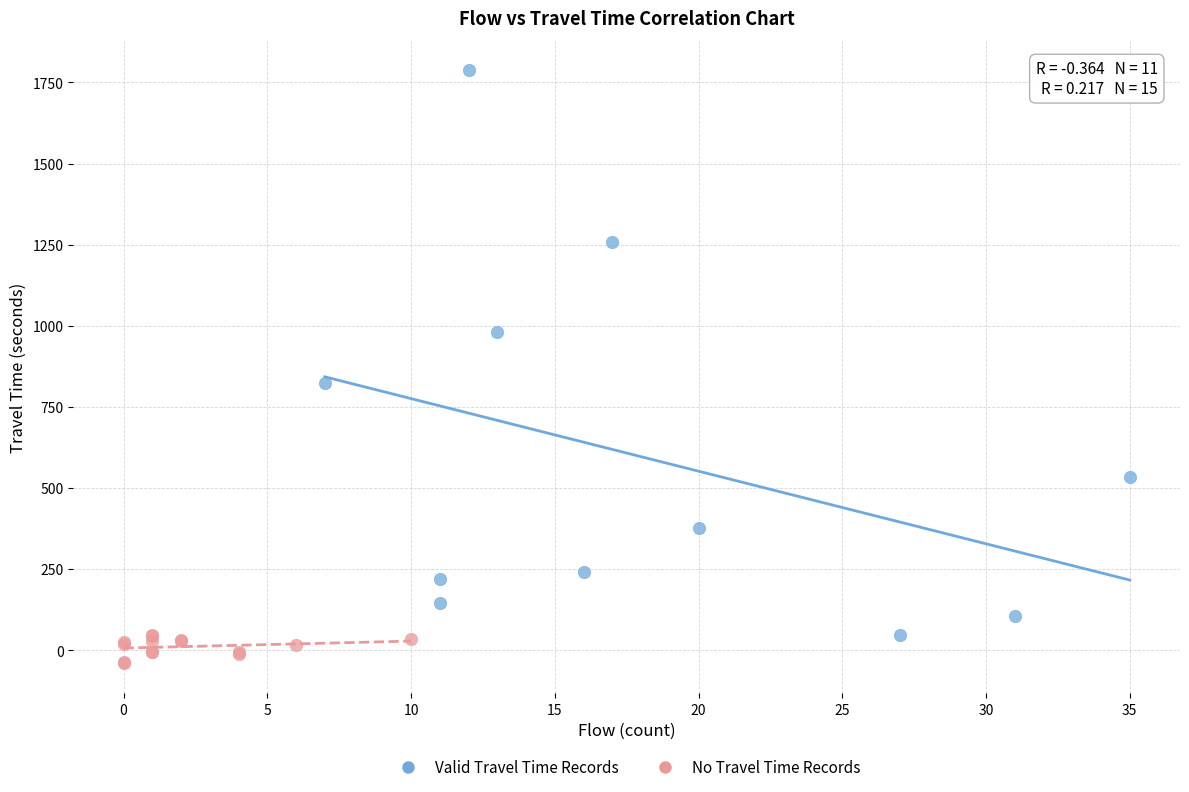

Which series contains the highest Y value?

Valid Travel Time Records